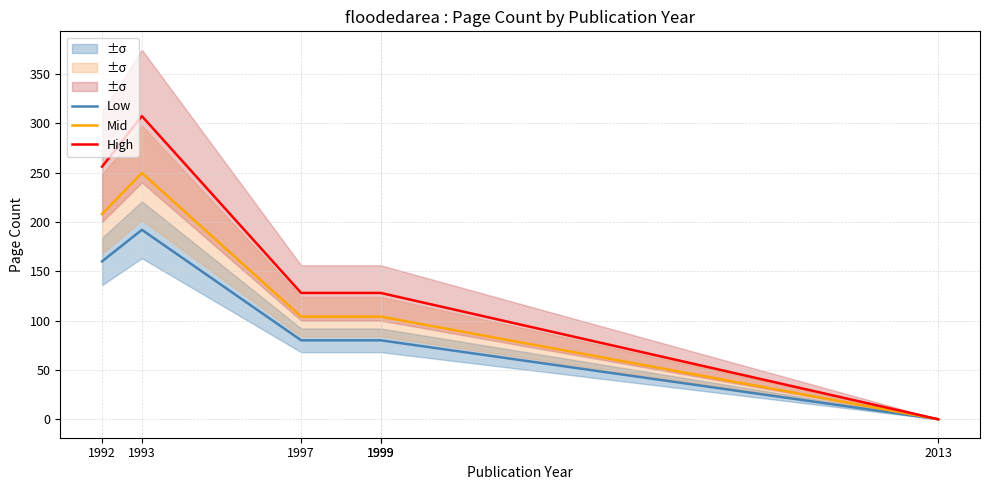

How many data points in Mid are less than 104?

1